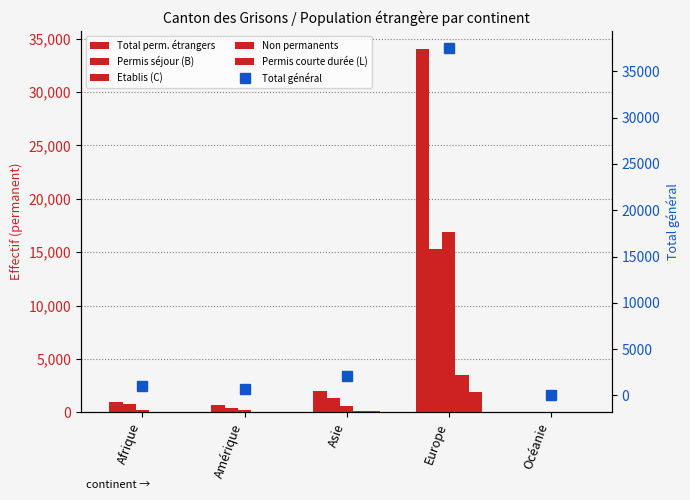

Is it true that Permis courte durée (L) equals 146 at Asie?

False